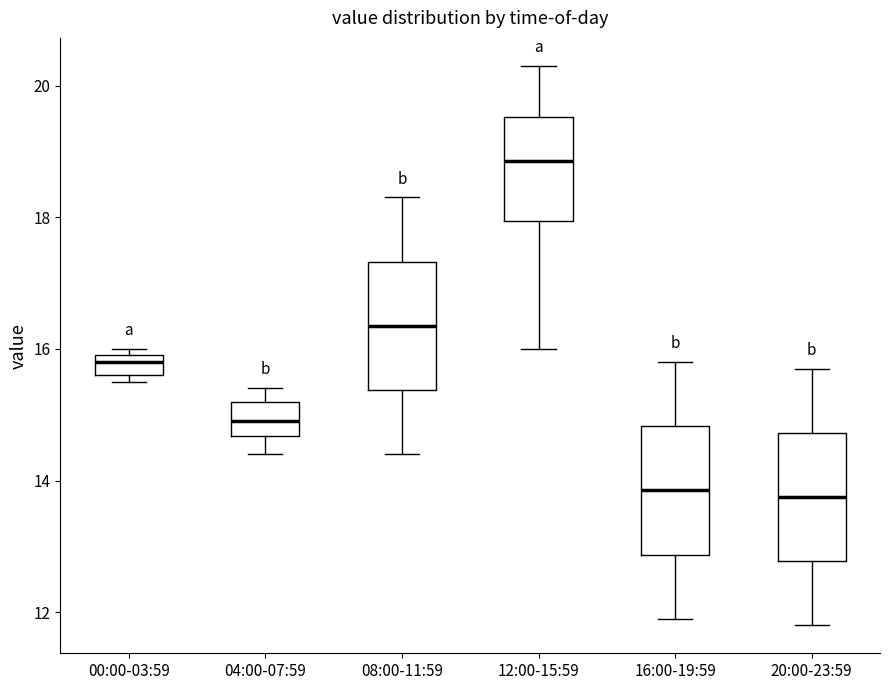

Reading left to right, read every box against the y-axis: the position of its median line, the range the box covers, and the ends of its whiskers. The values are not printed on the chart, so give them approximately, as read against the axis.

00:00-03:59: median 15.8, box 15.6 to 16.0, whiskers 15.6 (just below the box's lower edge) to 16.0 (just above the box's upper edge)
04:00-07:59: median 15.0, box 14.6 to 15.2, whiskers 14.4 to 15.4
08:00-11:59: median 16.4, box 15.4 to 17.4, whiskers 14.4 to 18.4
12:00-15:59: median 18.8, box 18.0 to 19.6, whiskers 16.0 to 20.4
16:00-19:59: median 13.8, box 12.8 to 14.8, whiskers 12.0 to 15.8
20:00-23:59: median 13.8, box 12.8 to 14.8, whiskers 11.8 to 15.8